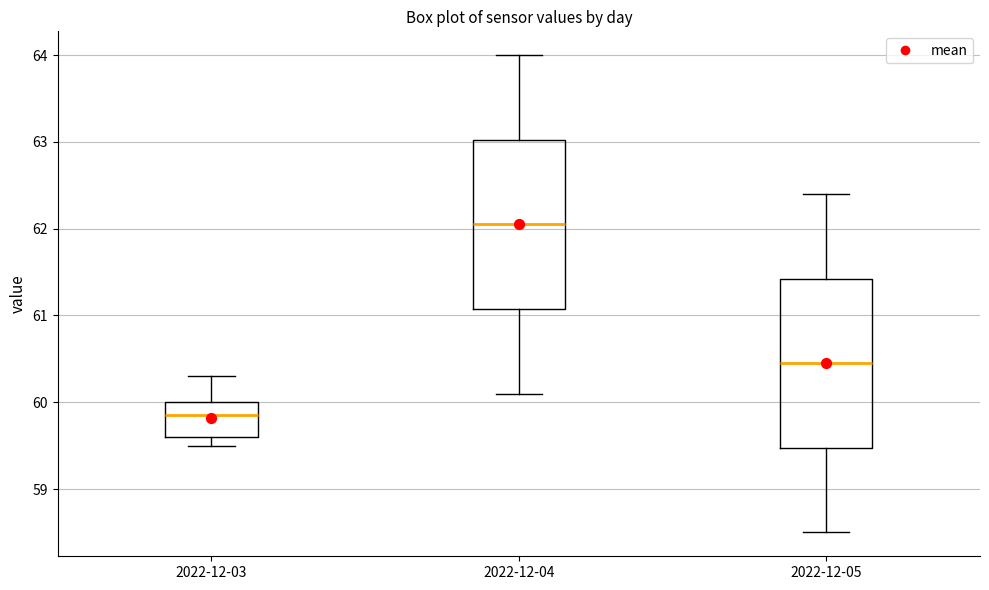

Reading left to right, read every box against the y-axis: the position of its median line, the range the box covers, and the ends of its whiskers. The values are not printed on the chart, so give them approximately, as read against the axis.

2022-12-03: median 59.9, box 59.6 to 60.0, whiskers 59.5 to 60.3
2022-12-04: median 62.1, box 61.1 to 63.0, whiskers 60.1 to 64.0
2022-12-05: median 60.5, box 59.5 to 61.4, whiskers 58.5 to 62.4